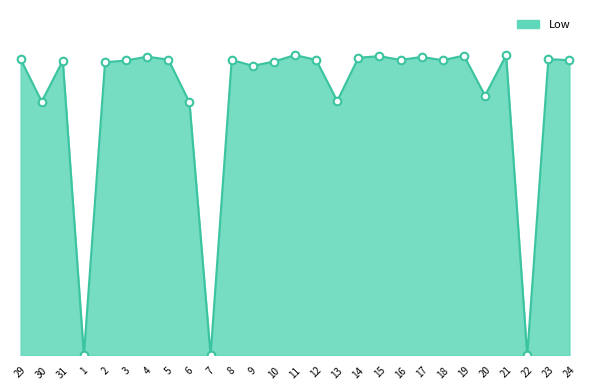

Between 1 and 5, which is larger?

5